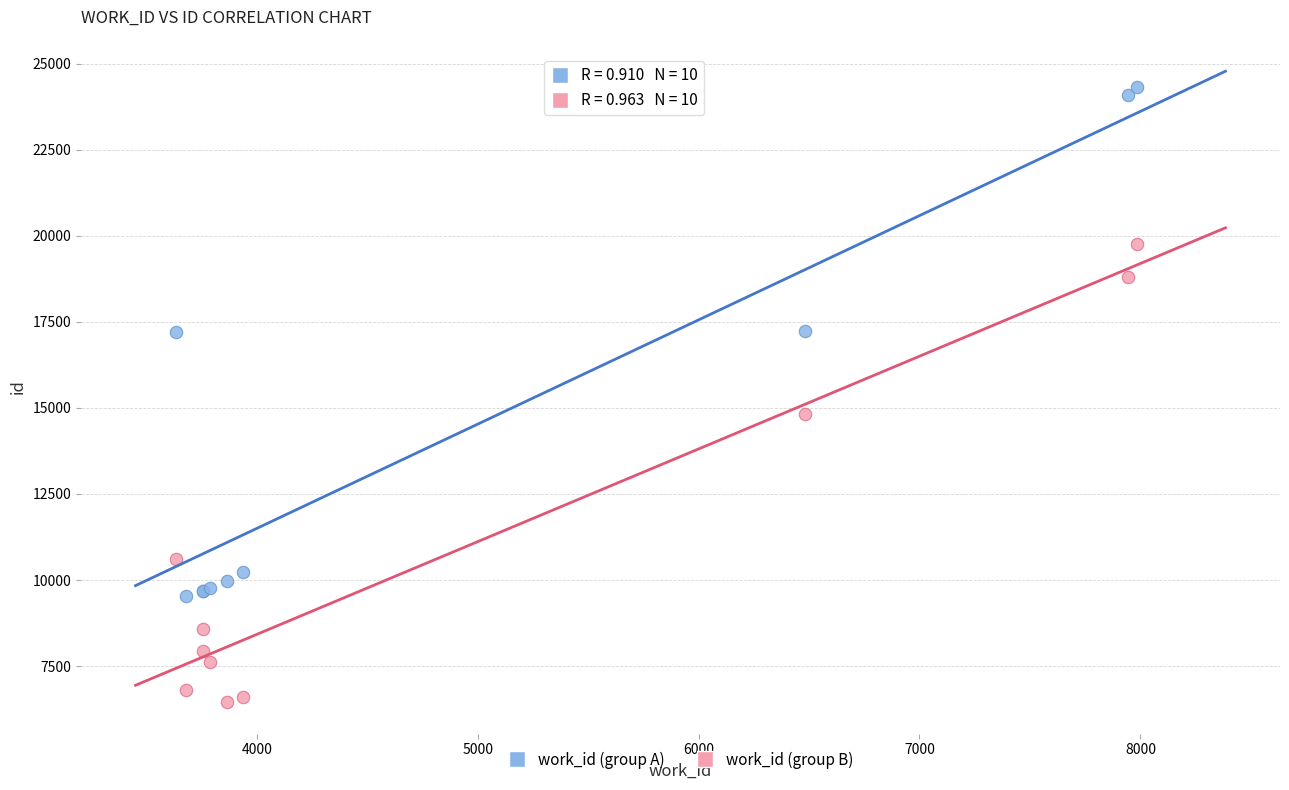

Which series has the widest spread of Y values?

work_id (group A)